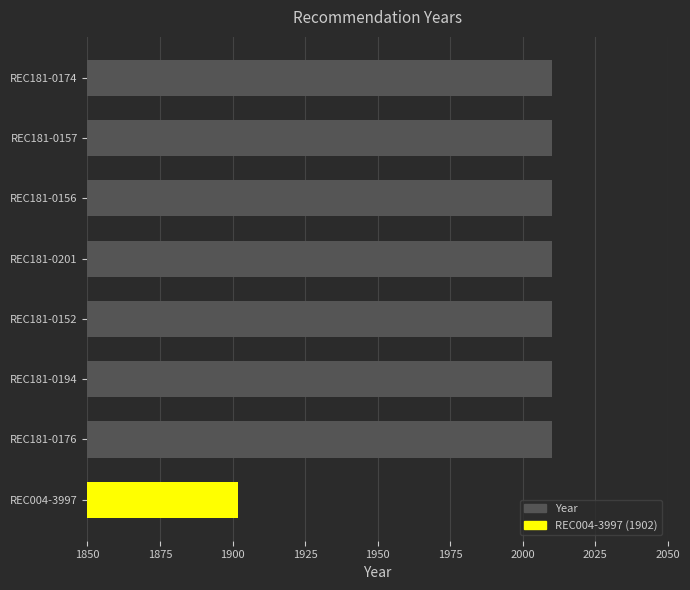

What value does the data have at REC181-0194?

2010